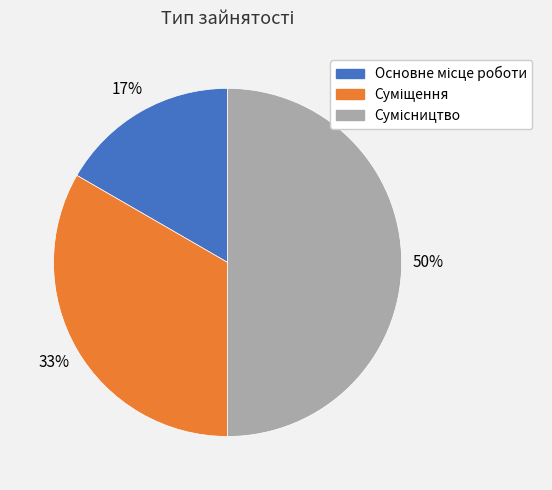

To the nearest percent, what is the average slice percentage?

33%